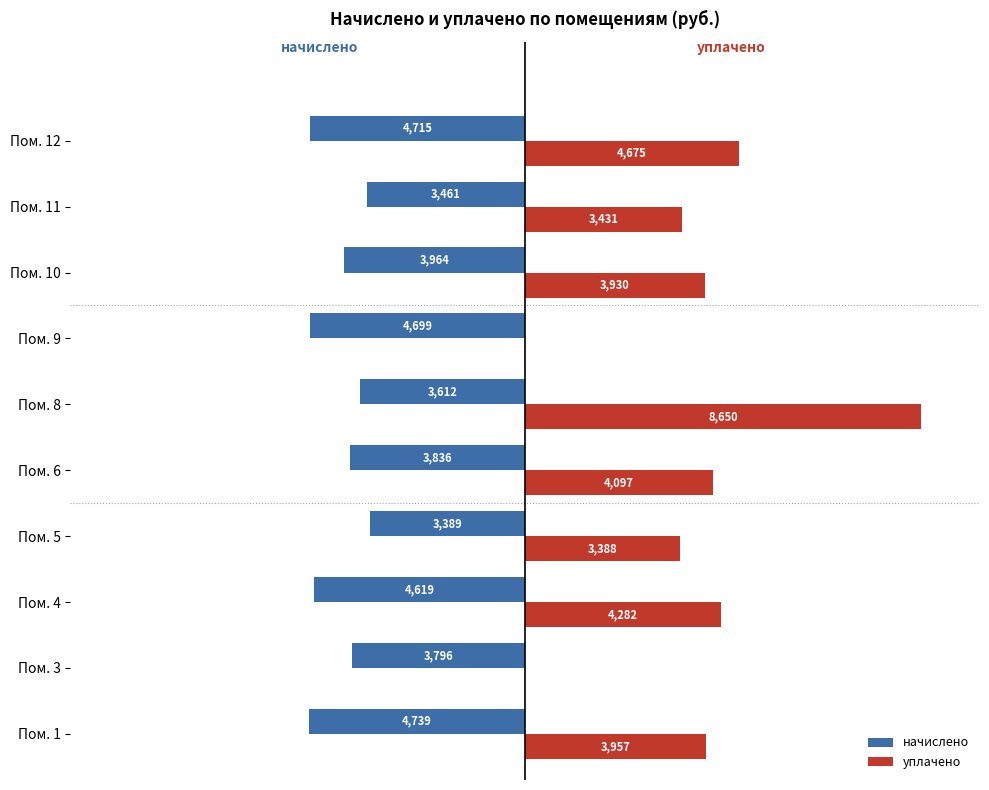

Read the начислено value at Пом. 3.

-3796.2